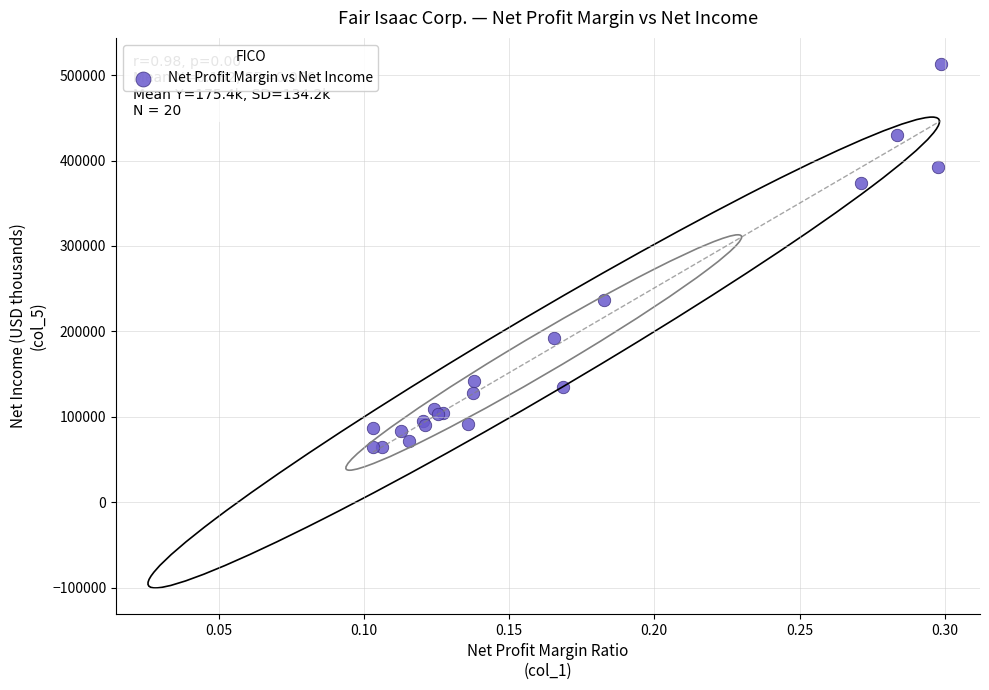

What Y value in the scatter plot is closest to 288634?

236411